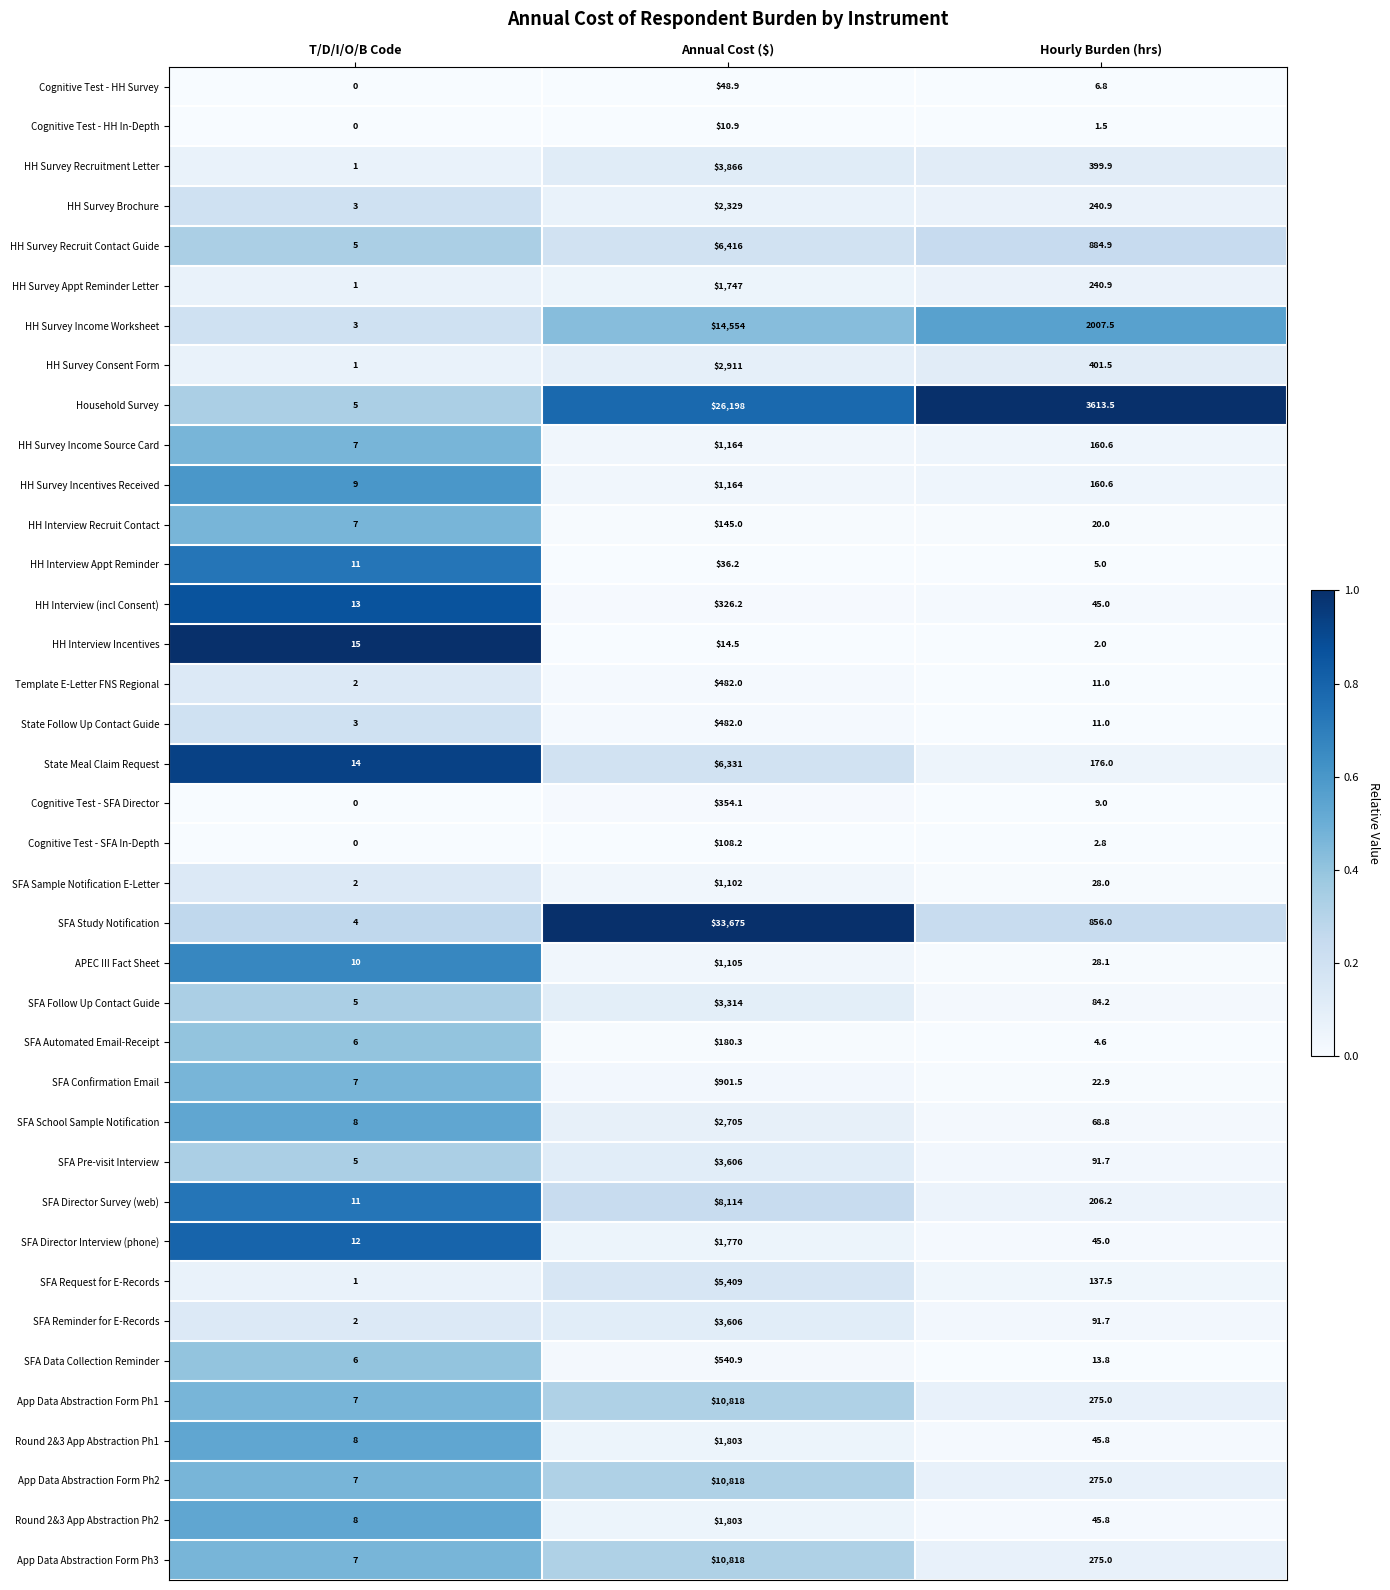

Read the Cognitive Test - HH In-Depth value at Annual Cost ($).

10.9